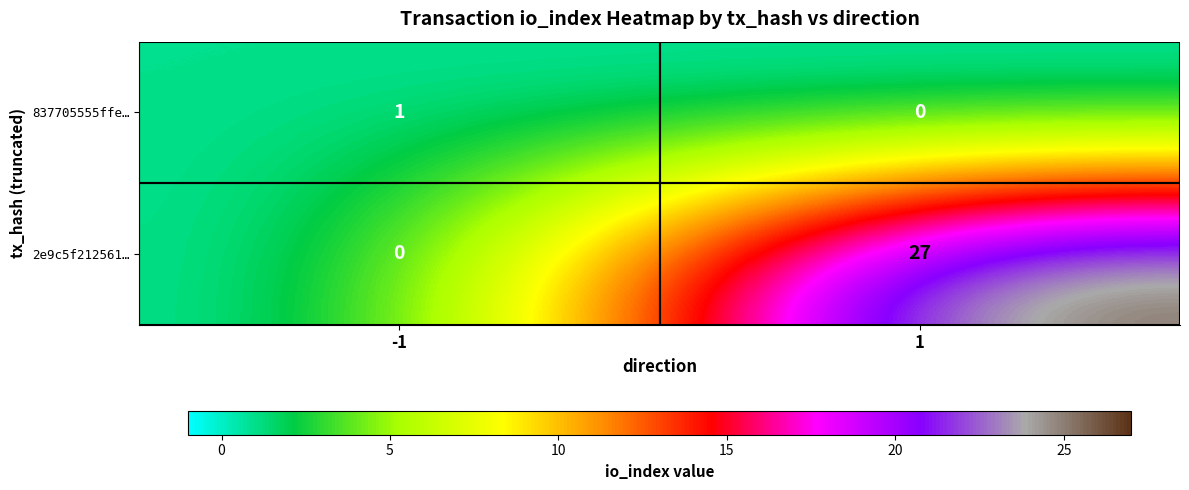

How many distinct data groups are displayed?

2